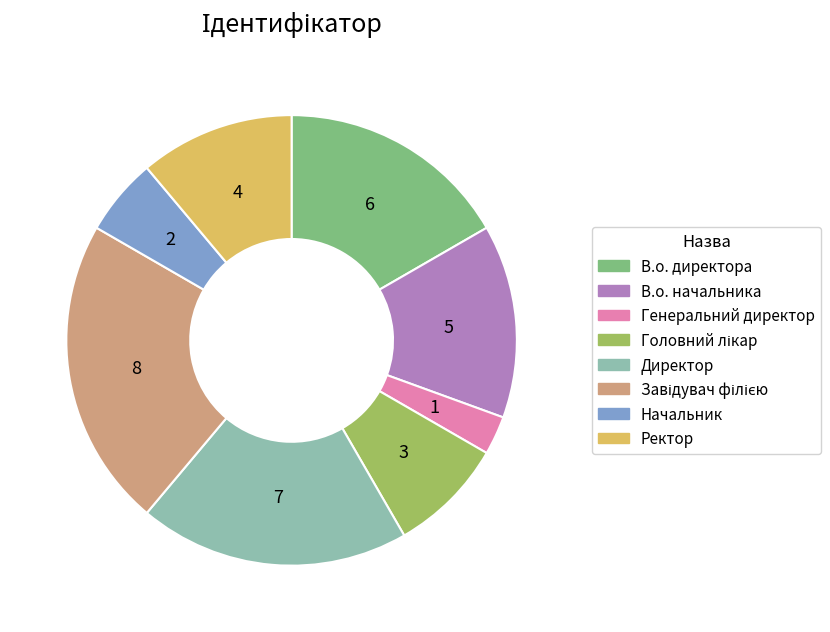

Do В.о. начальника and Директор together represent more than half of the pie?

No